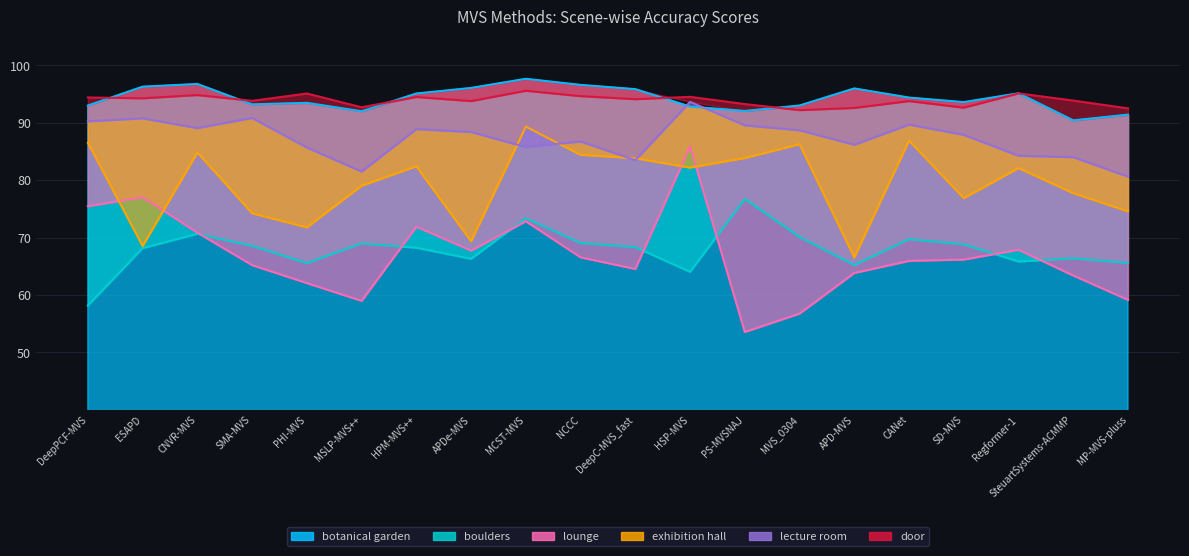

What is the maximum value shown in the chart?

97.7